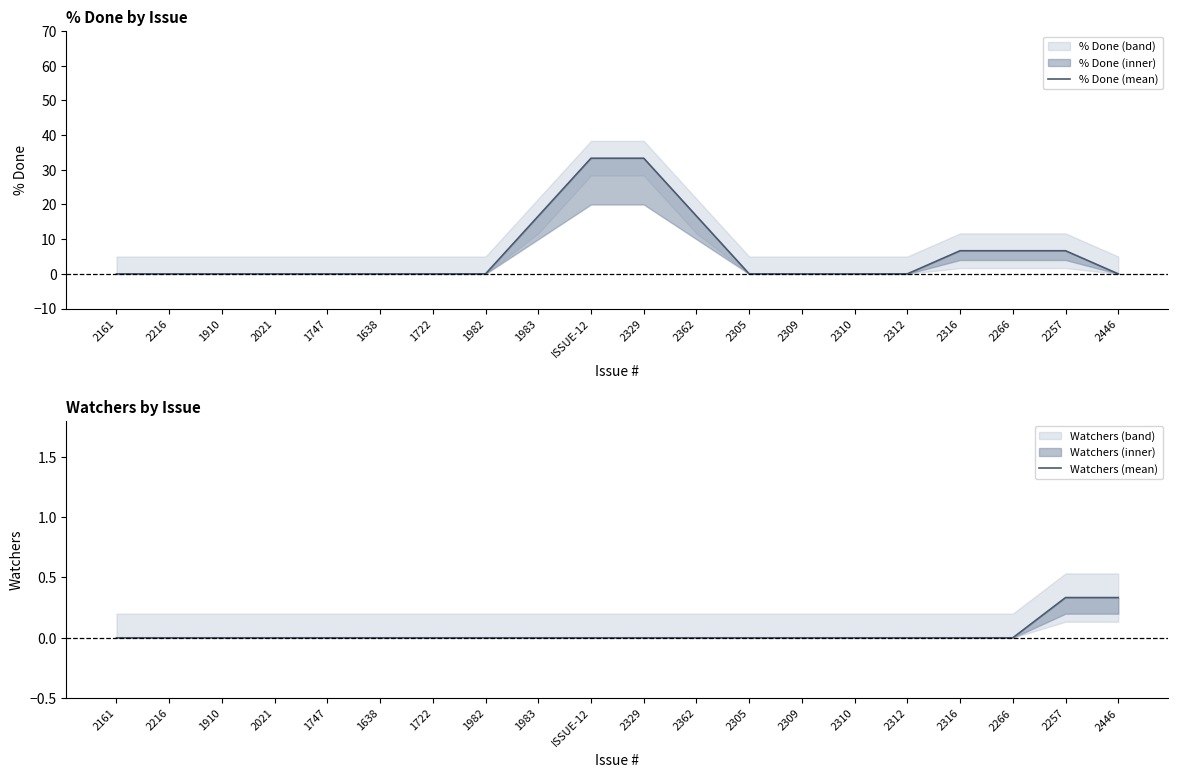

What is the label of the 14th point from the right?

1722